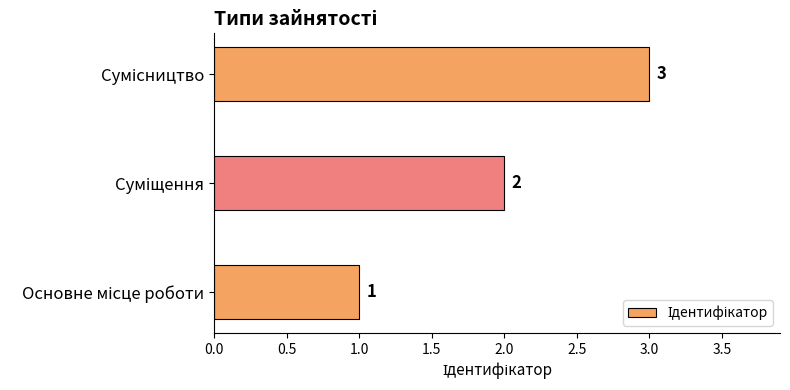

What is the greatest value displayed?

3